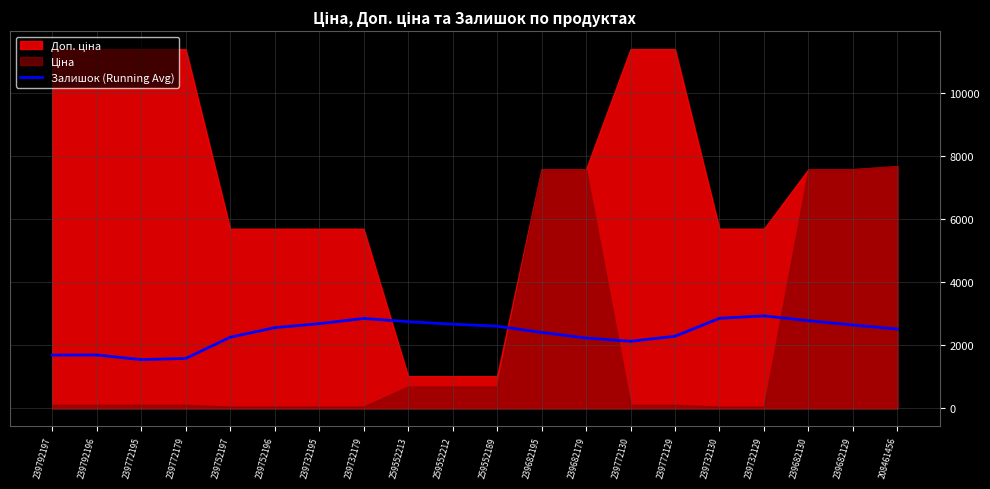

Where is the first local minimum?

239772195